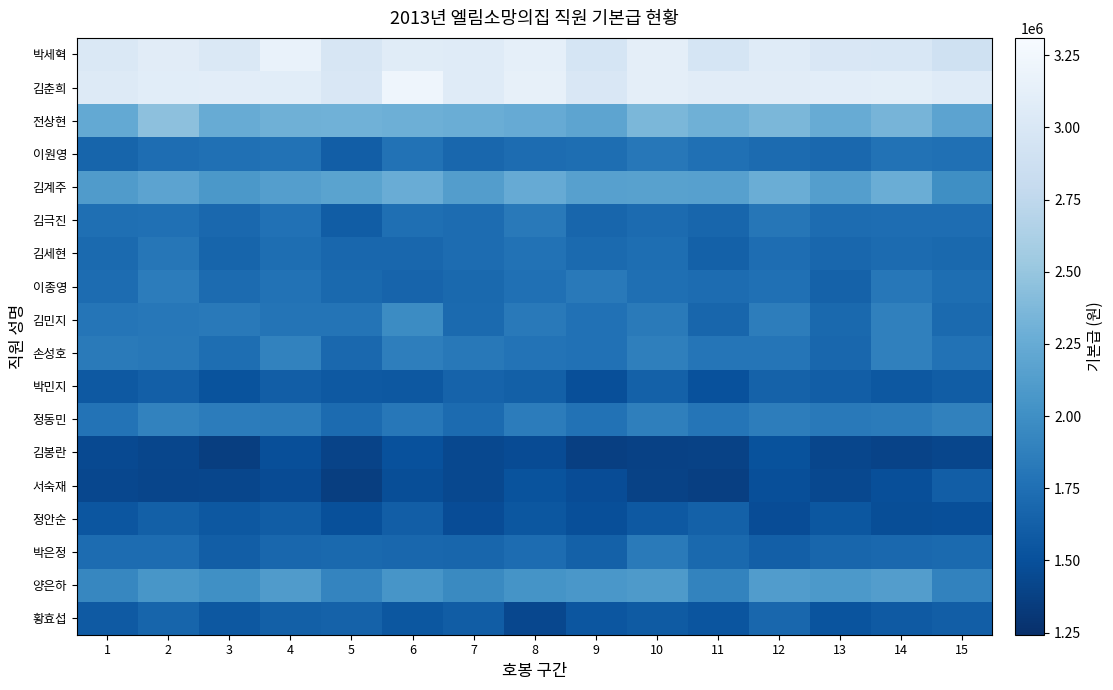

List the series in order of their peak value, lowest first.

김봉란, 서숙재, 정안순, 박민지, 황효섭, 김세현, 이원영, 김극진, 박은정, 이종영, 손성호, 정동민, 김민지, 양은하, 김계주, 전상현, 박세혁, 김춘희